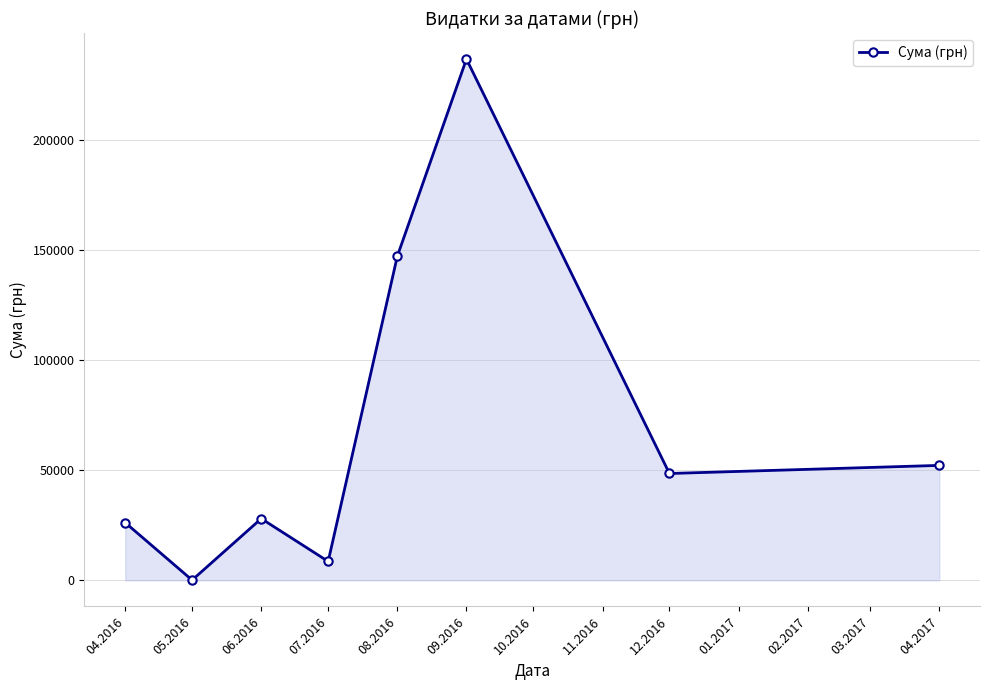

What is the minimum value shown in the chart?

135.4